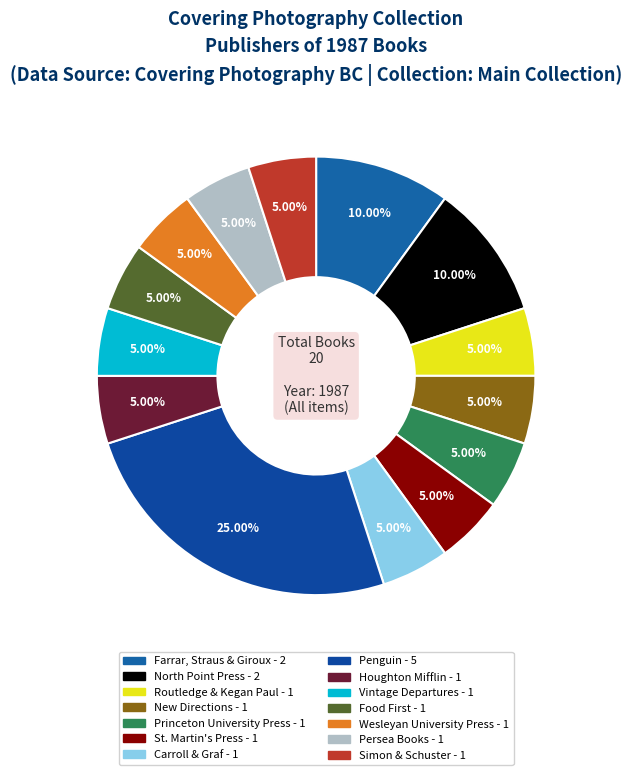

Which slice is the largest?

Penguin